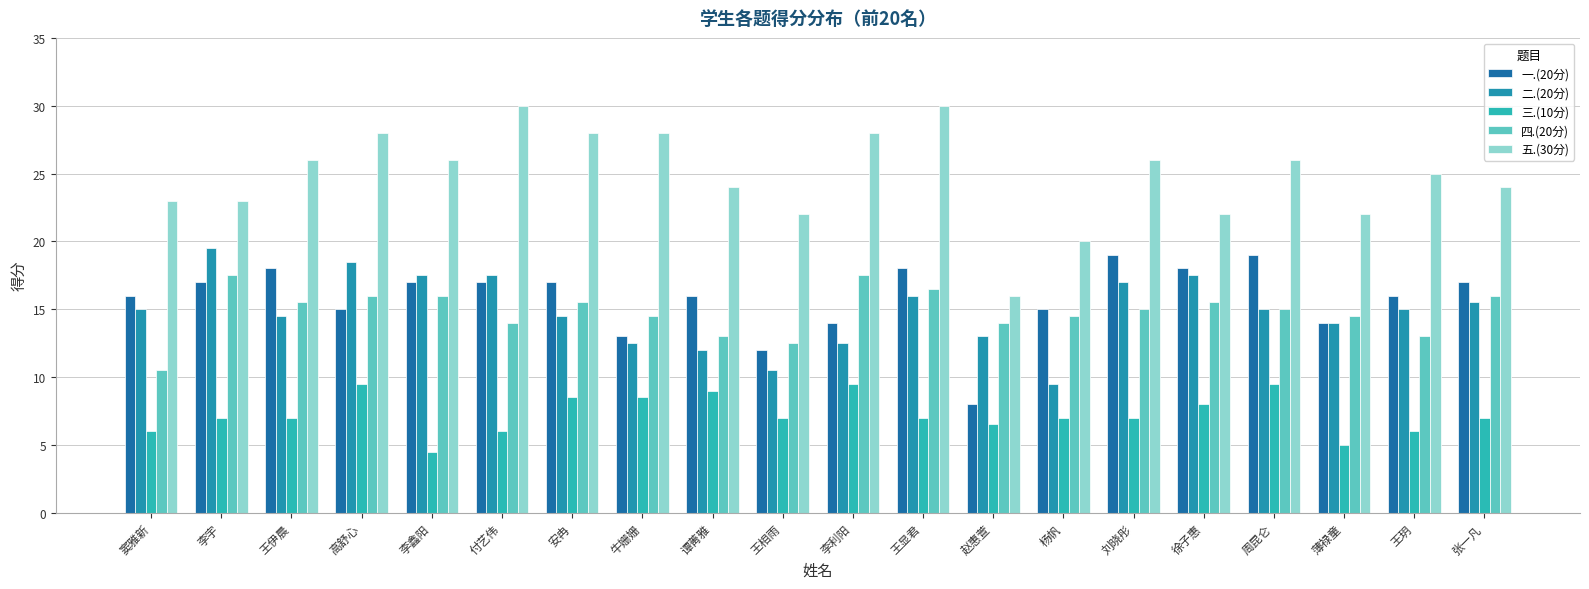

What is the label of the 1st bar from the left?

窦雅新